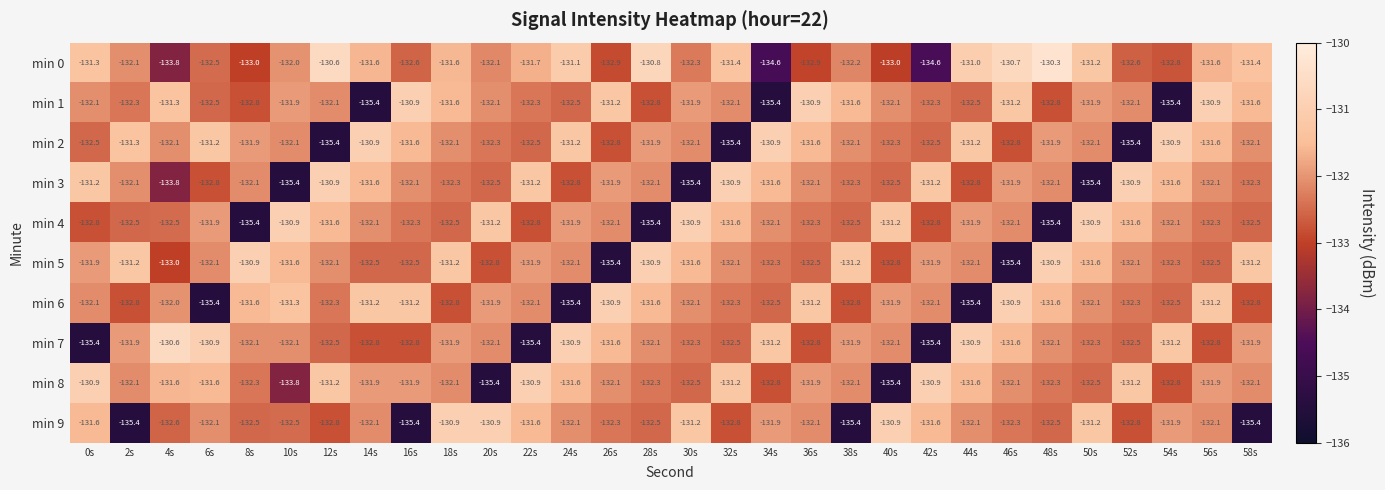

What is the spread (max minus min) of values at 34s?

4.5